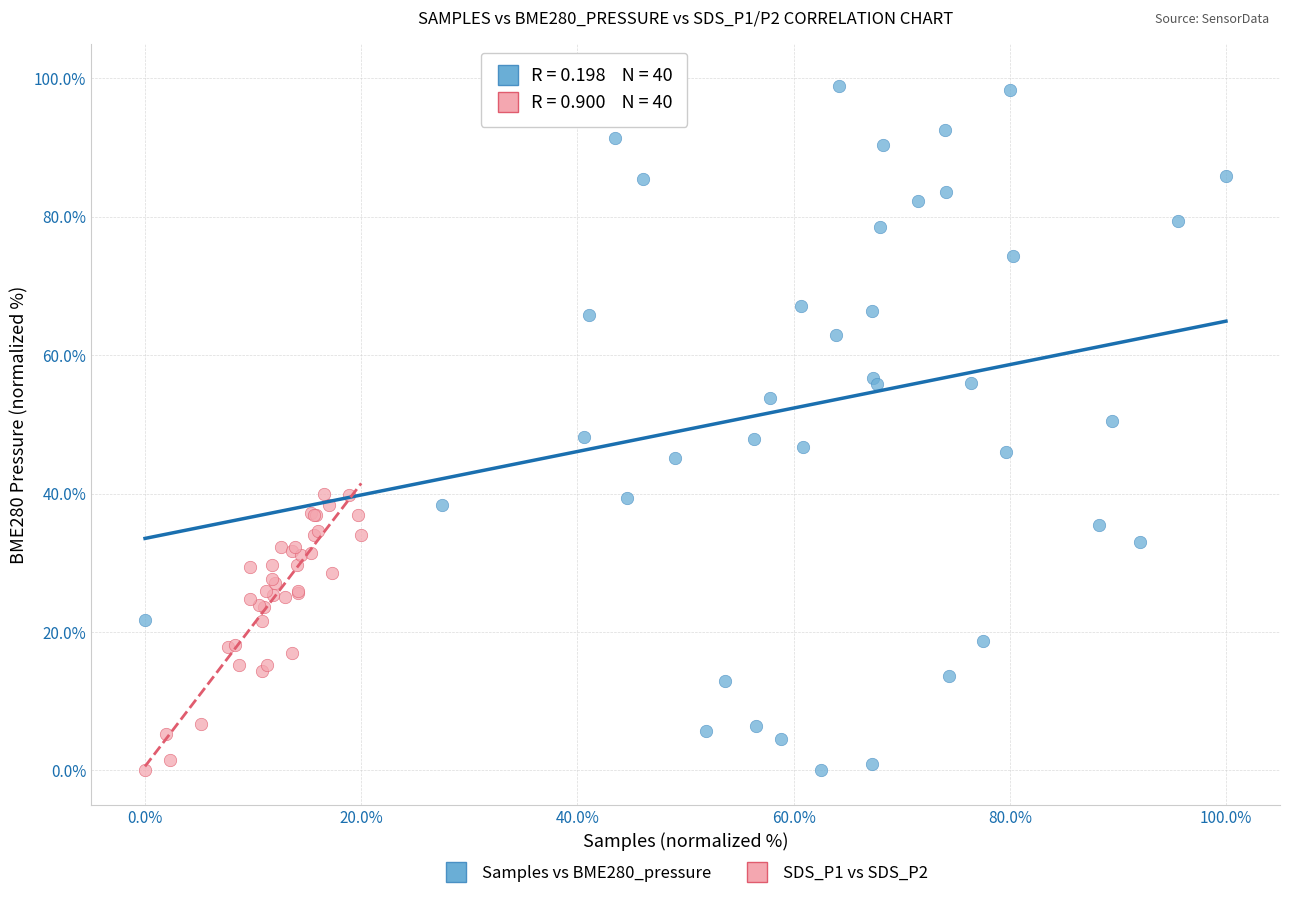

Which series has the largest Y range (max minus min)?

Samples vs BME280_pressure